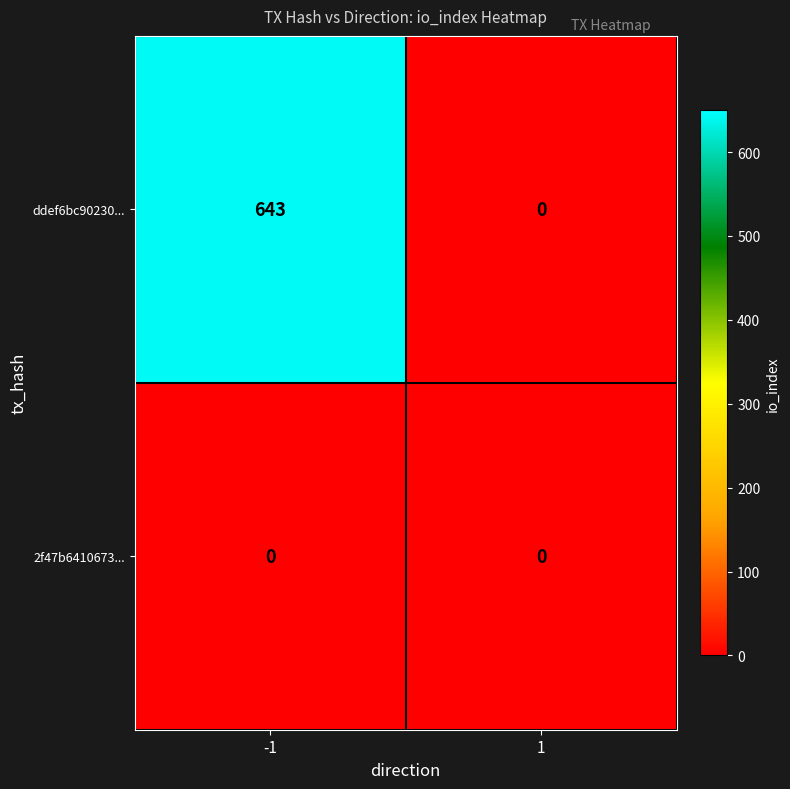

What is the difference between the ddef6bc90230... values at 1 and -1?

643